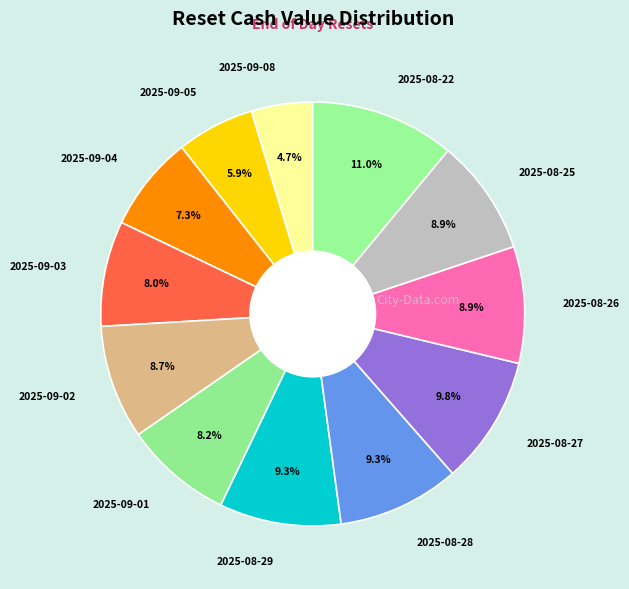

What is the ratio of the value at 2025-09-03 to the value at 2025-09-04?

1.1